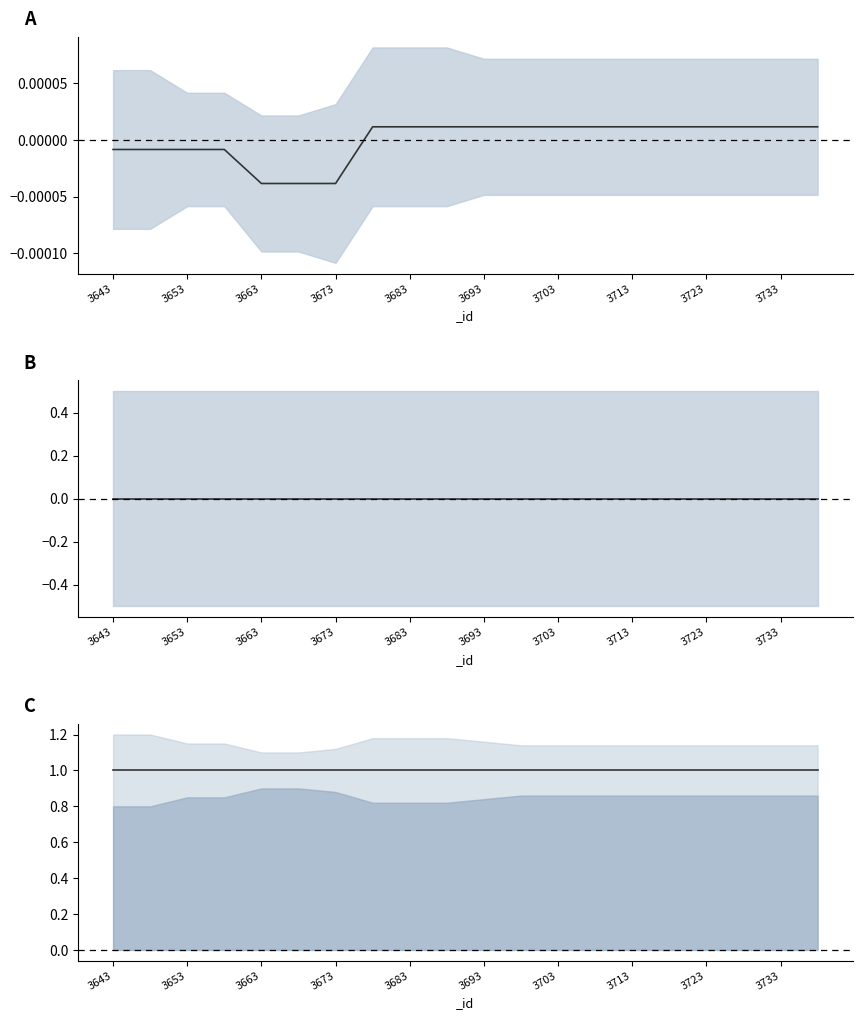

Count the number of categories in the chart.

20